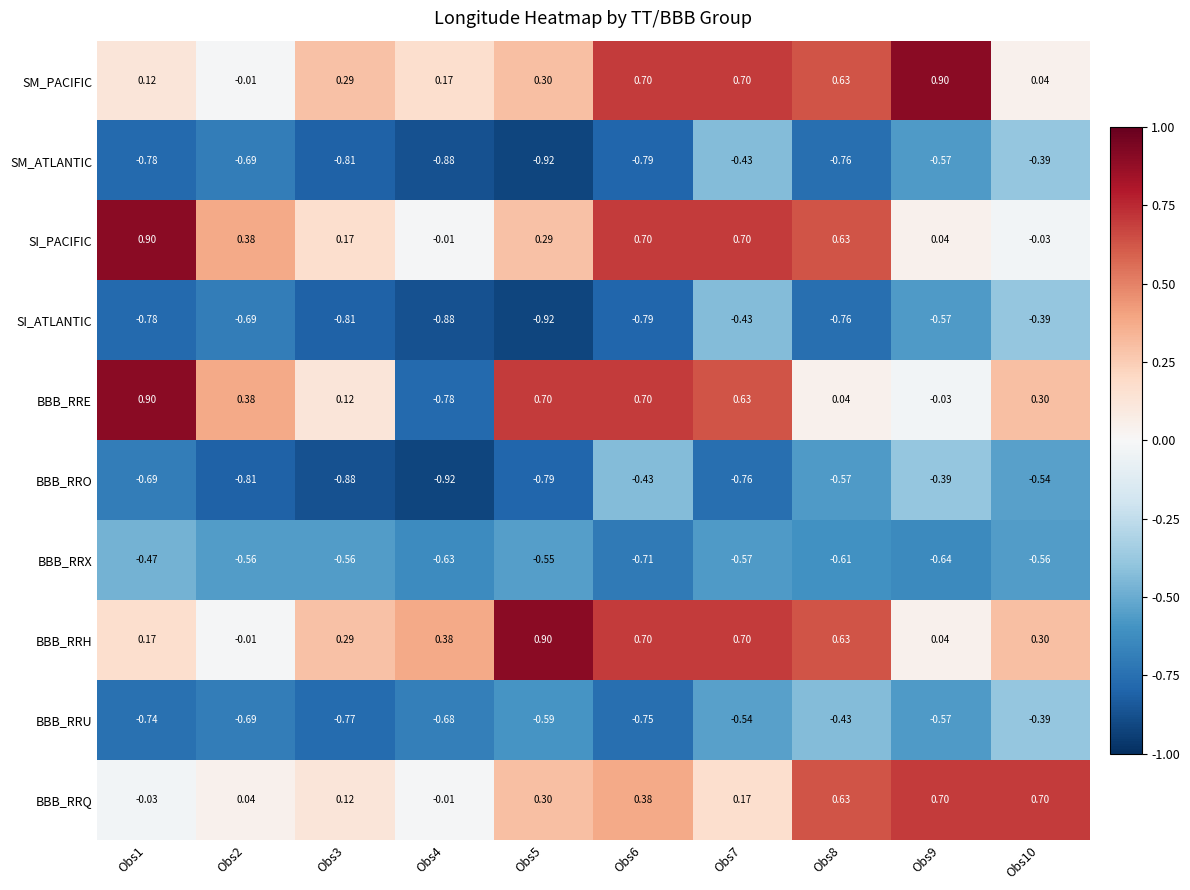

Is the value of BBB_RRU at Obs2 greater than the value of BBB_RRE at Obs1?

No